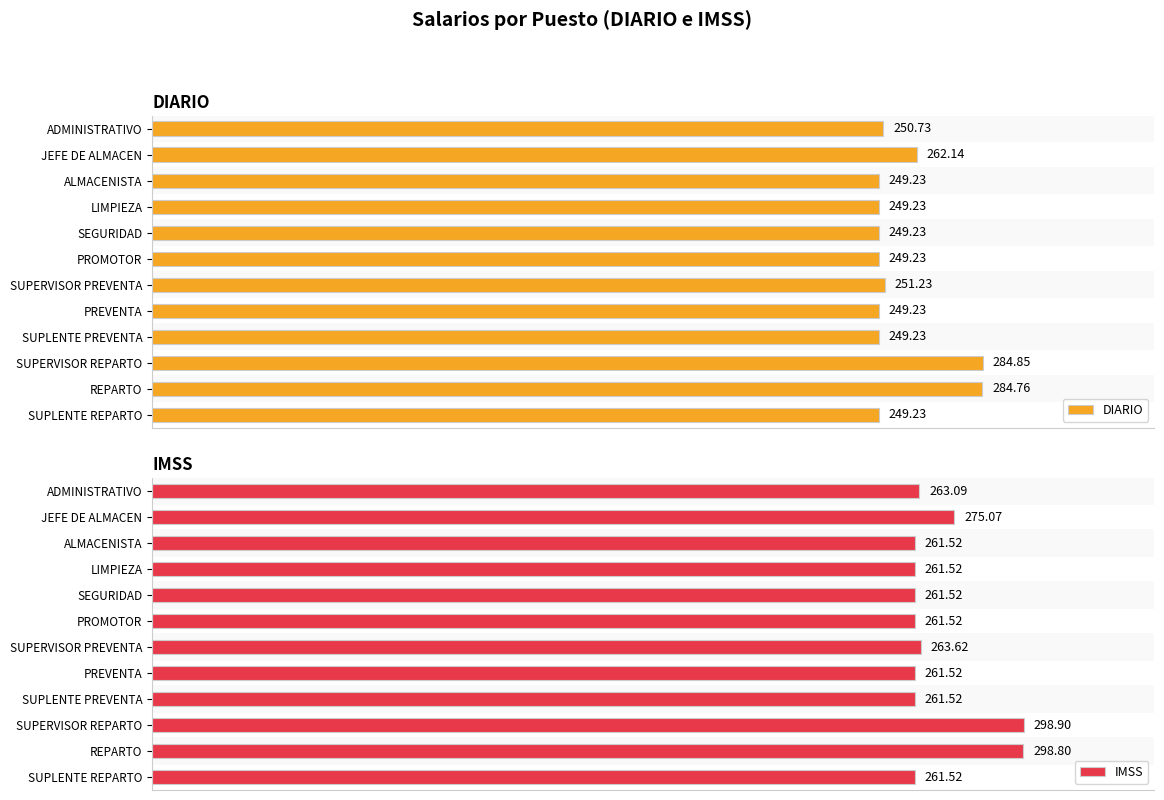

What are all the series names shown in the legend?

DIARIO, IMSS